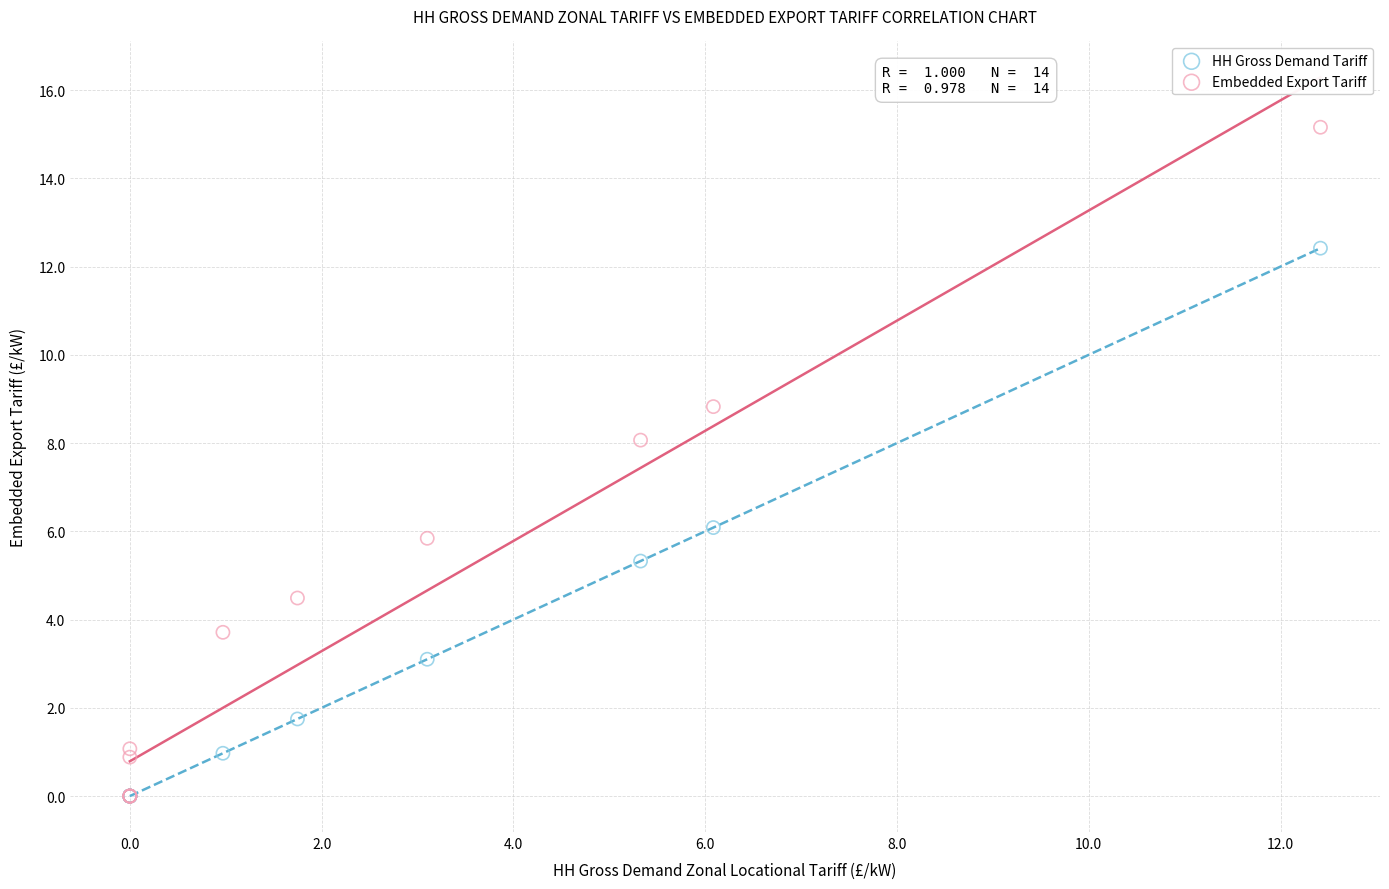

What are all the series names shown in the legend?

HH Gross Demand Tariff, Embedded Export Tariff